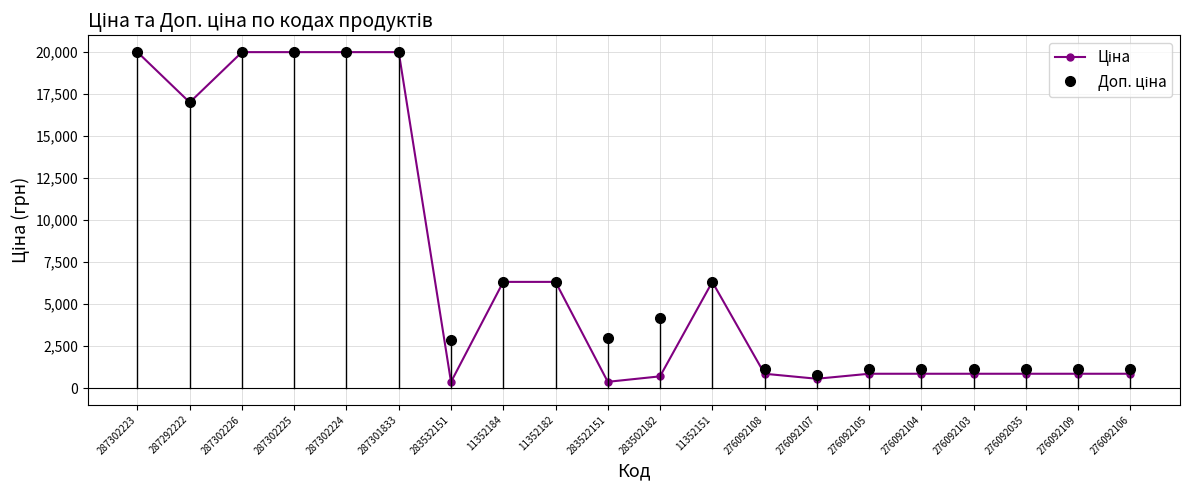

What is the label of the 8th point from the right?

276092108